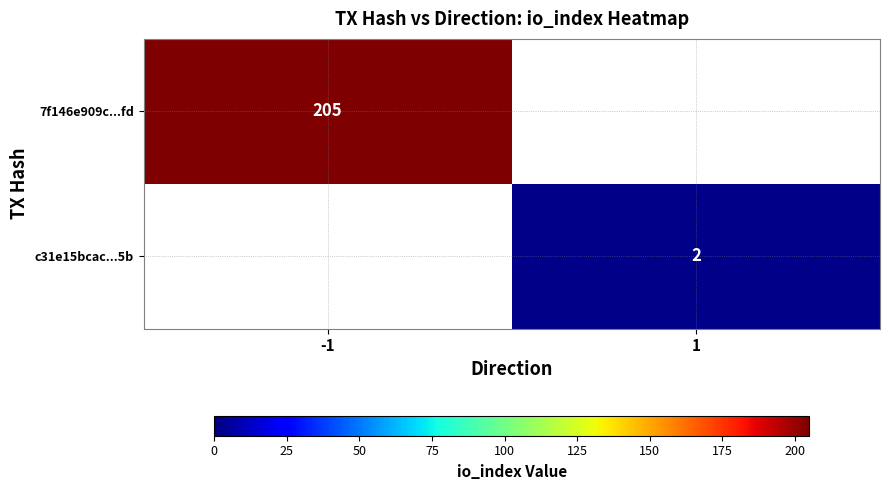

What is the minimum value shown in the chart?

2.0